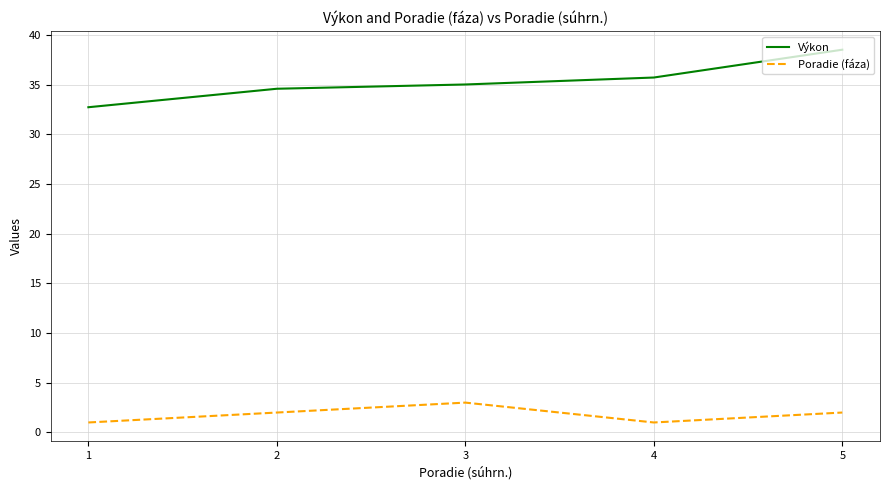

How many values in the Poradie (fáza) series are below 2?

2